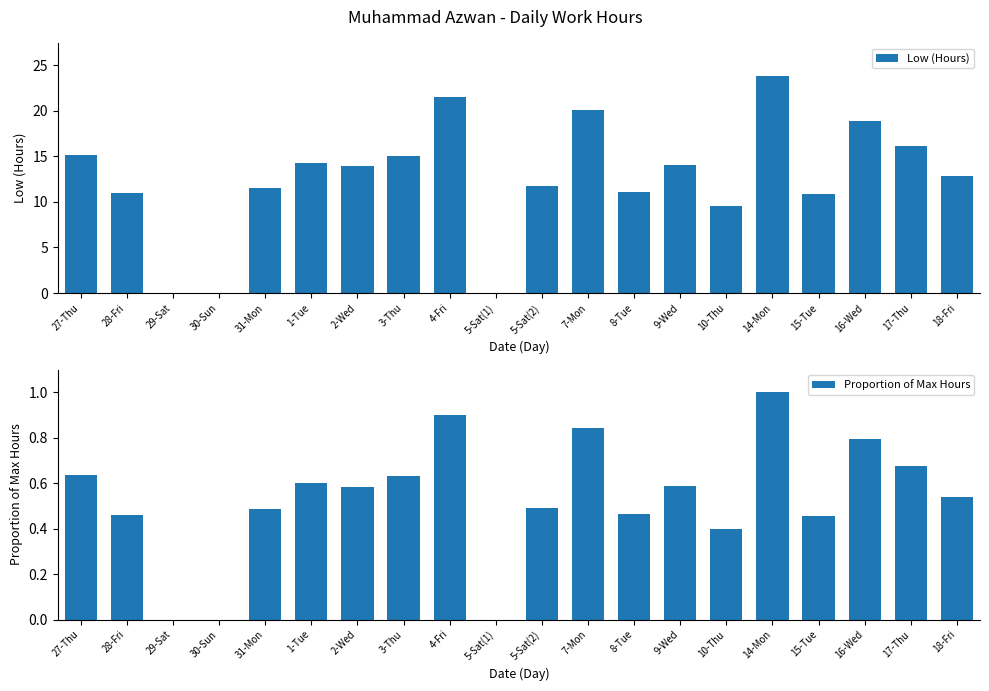

At which label does Low (Hours) first exceed 13?

27-Thu